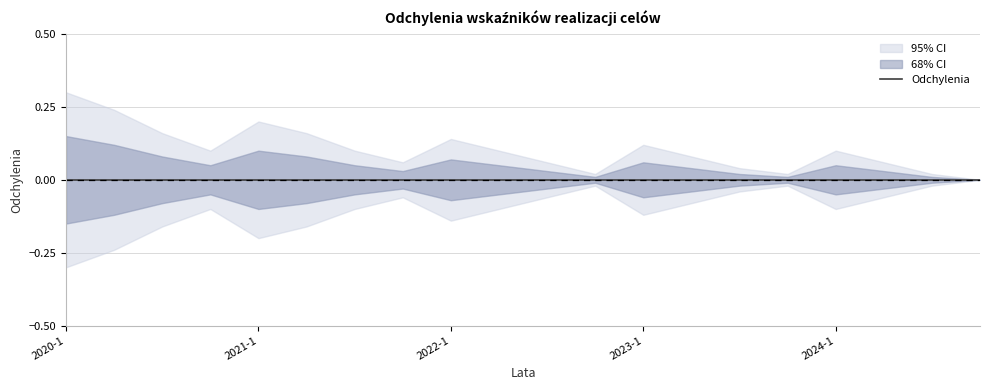

True or false: upper and lower intersect in this chart.

False